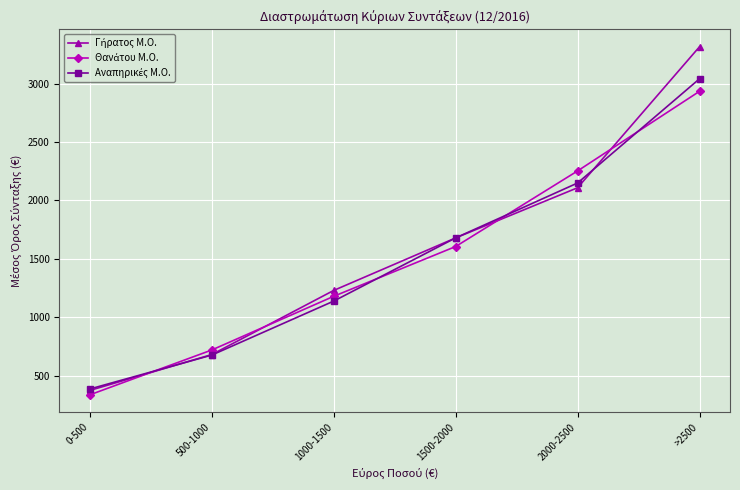

What is the label of the 2nd point from the left?

500-1000